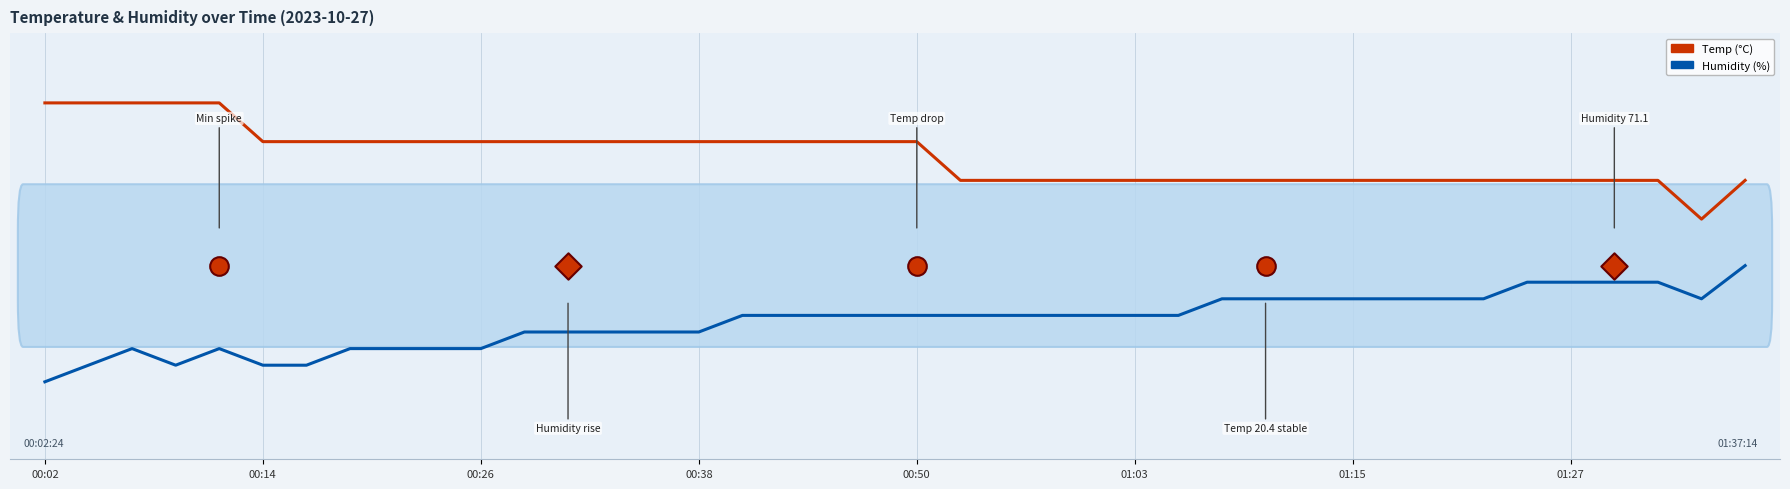

Which series reaches the minimum Y coordinate?

Humidity